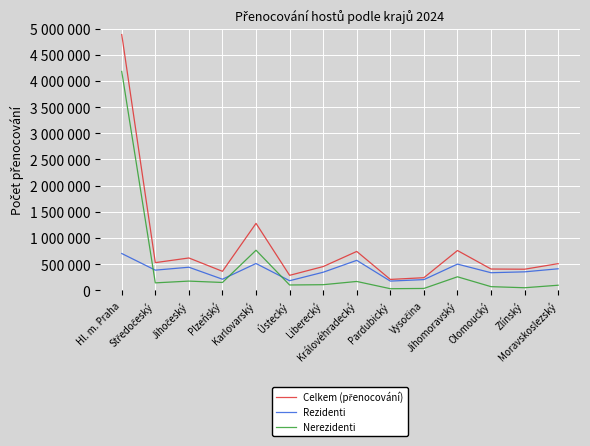

At which label does Rezidenti reach its peak?

Hl. m. Praha